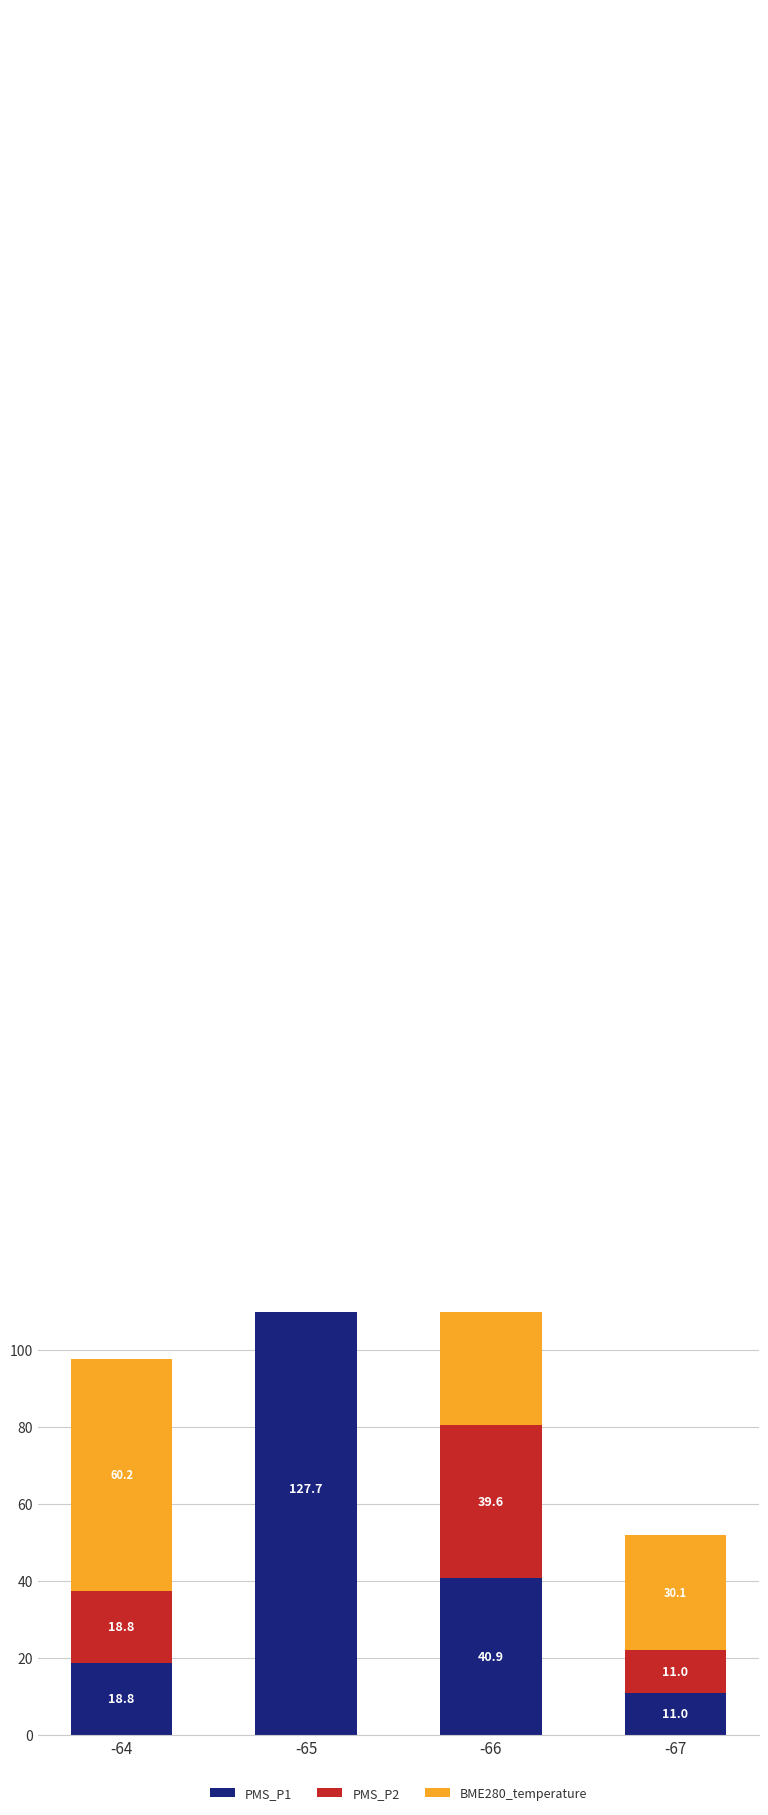

What are all the series names shown in the legend?

PMS_P1, PMS_P2, BME280_temperature